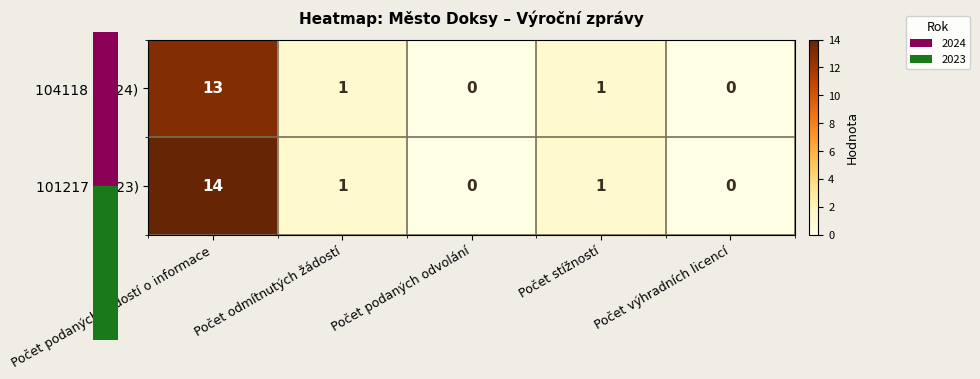

Reading right to left, what are all the values shown in this chart?

104118 (2024): Počet výhradních licencí=0	Počet stížností=1	Počet podaných odvolání=0	Počet odmítnutých žádostí=1	Počet podaných žádostí o informace=13
101217 (2023): Počet výhradních licencí=0	Počet stížností=1	Počet podaných odvolání=0	Počet odmítnutých žádostí=1	Počet podaných žádostí o informace=14